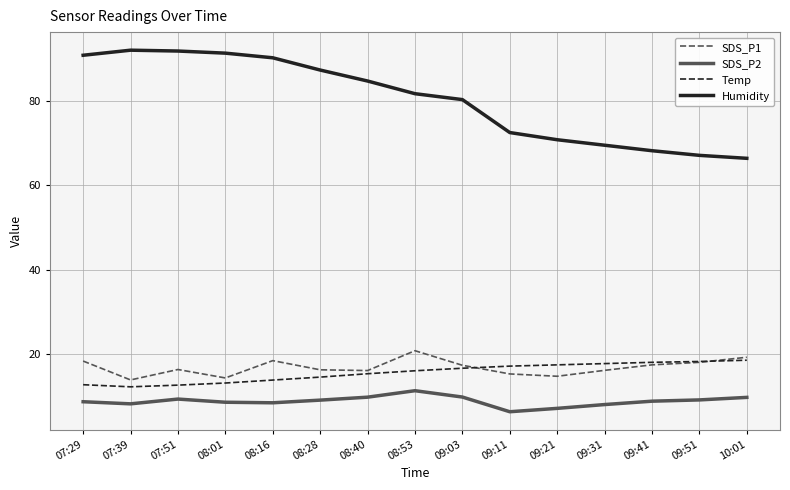

What is the approximate value of SDS_P2 at 08:16?

8.5